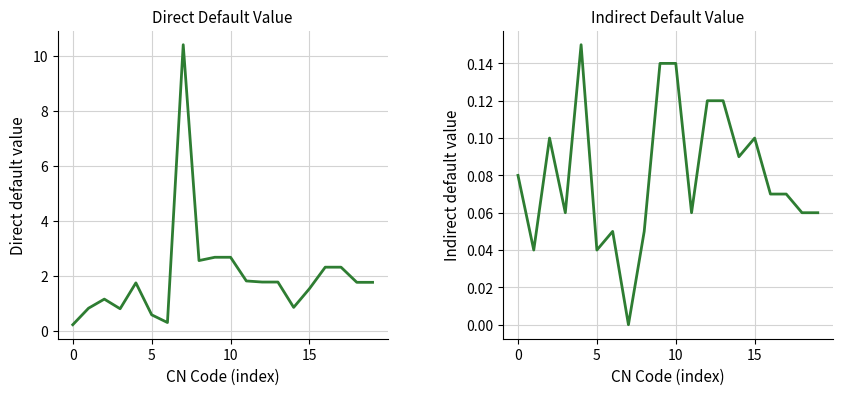

Where is Indirect default value nearest to the value 0?

7